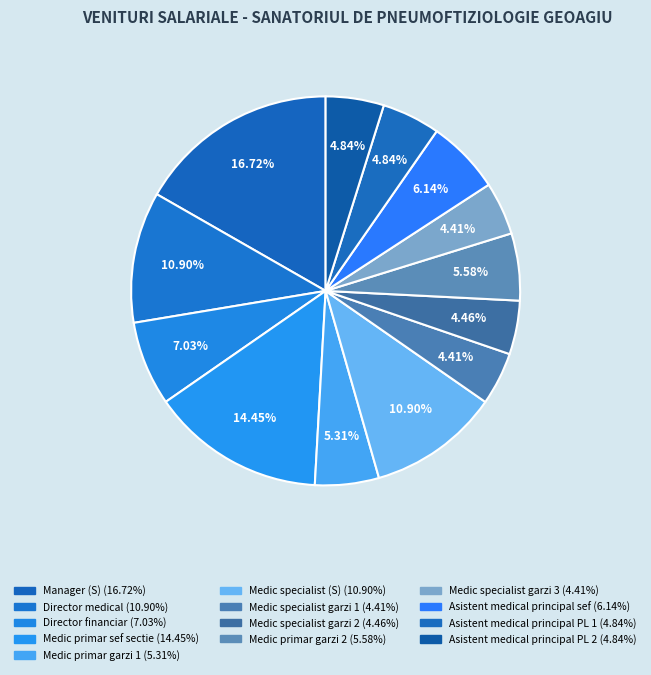

Combined, what portion of the pie is Asistent medical principal PL 2 and Medic specialist (S)?

15.7%